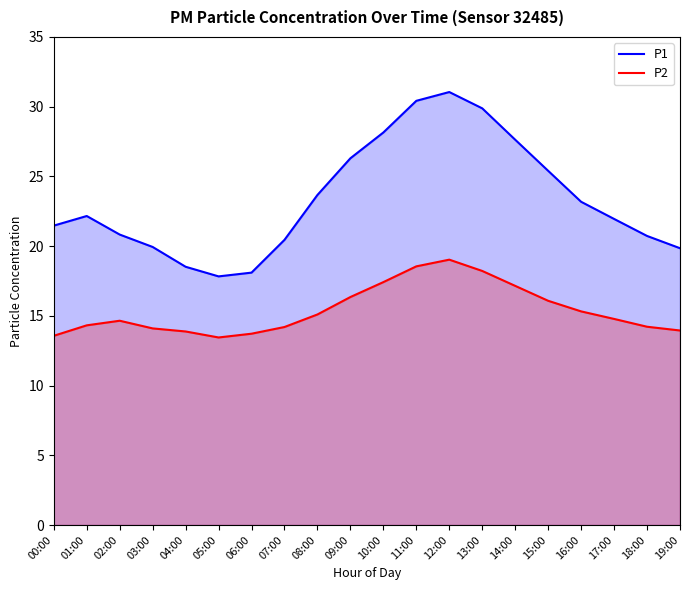

True or false: P1 has a value of 10.9 at 04:00.

False